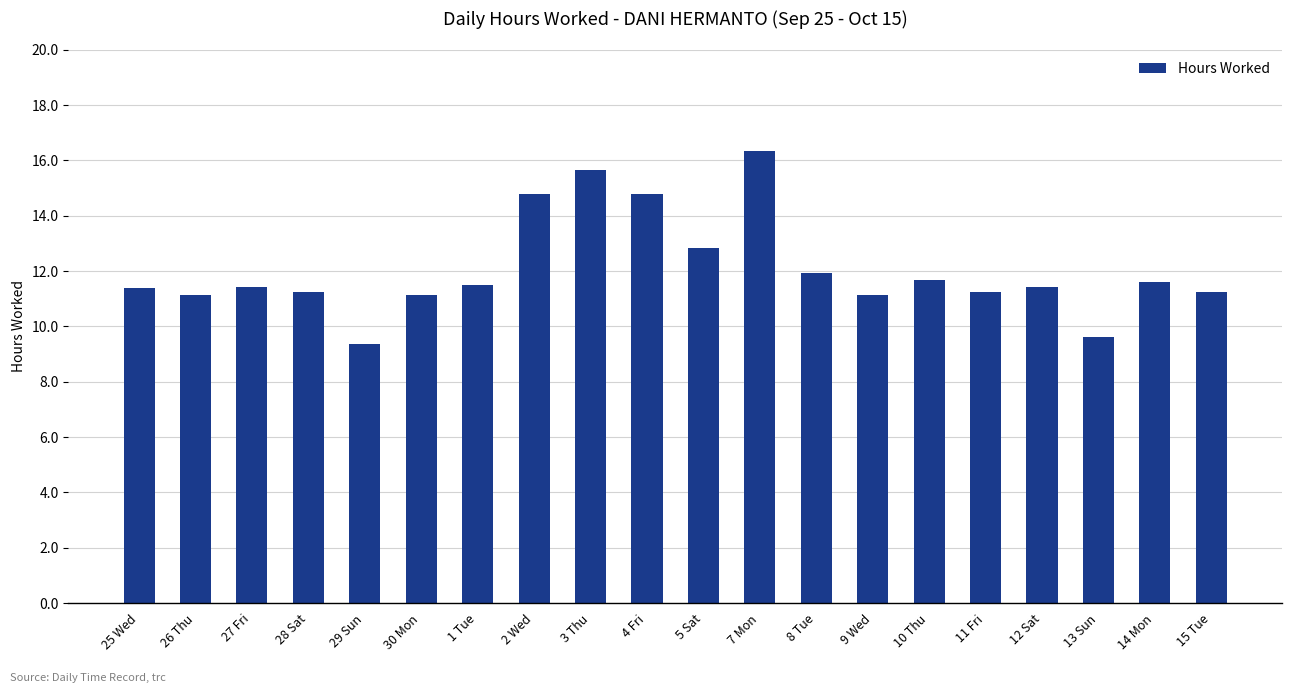

What is the difference between the values at 1 Tue and 2 Wed?

3.3